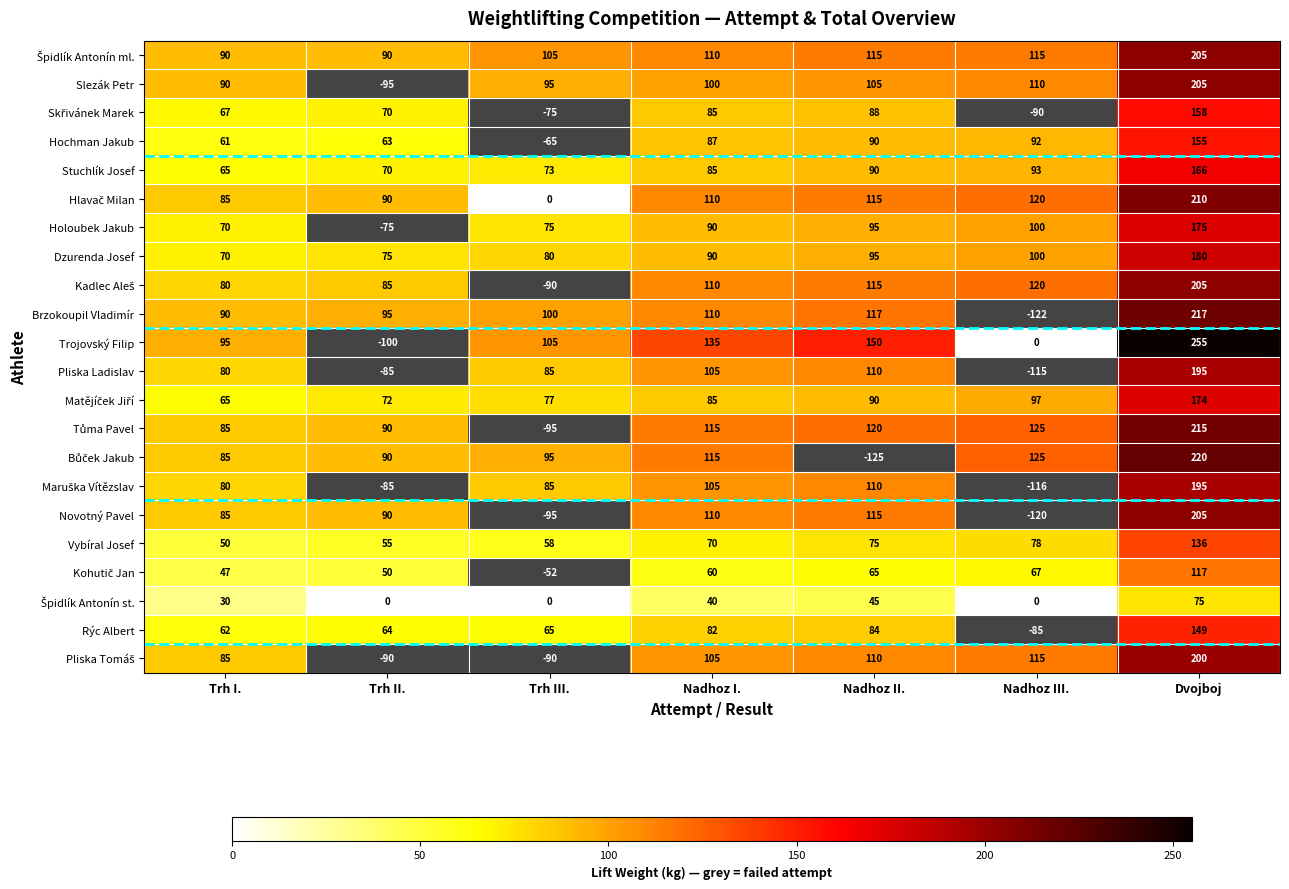

Is the value of Vybíral Josef at Trh I. greater than the value of Slezák Petr at Trh I.?

No